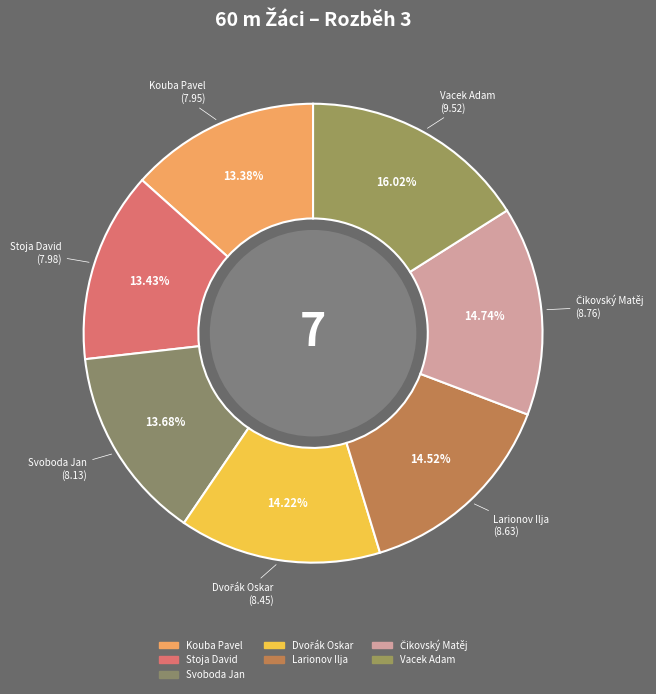

Which has a higher value, Larionov Ilja or Vacek Adam?

Vacek Adam